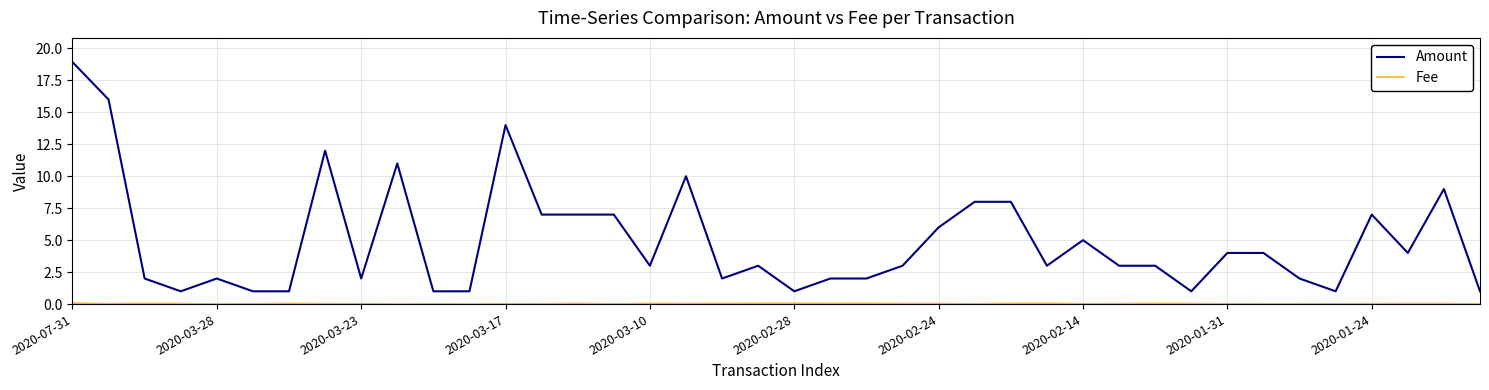

Which series has the largest total across all categories?

Amount